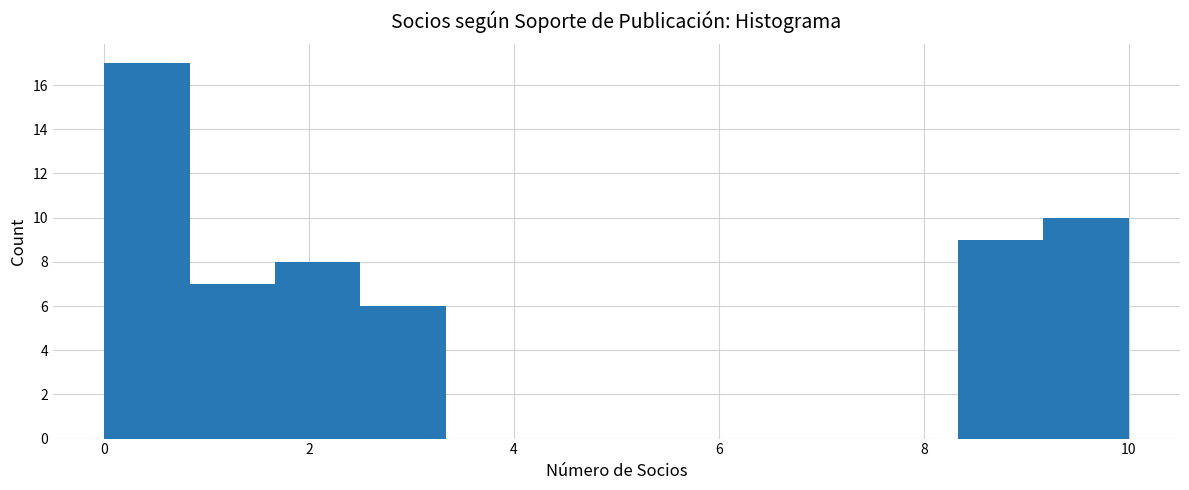

Reading left to right, transcribe this chart: for each bar, give the range it covers on the x-axis and its height. Neither the bar edges nor the heights are printed on the chart, so give them approximately, as read against the axes.

0.0 to 0.8: 17
0.8 to 1.6: 7
1.6 to 2.6: 8
2.6 to 3.4: 6
3.4 to 4.2: 0
4.2 to 5.0: 0
5.0 to 5.8: 0
5.8 to 6.6: 0
6.6 to 7.6: 0
7.6 to 8.4: 0
8.4 to 9.2: 9
9.2 to 10.0: 10